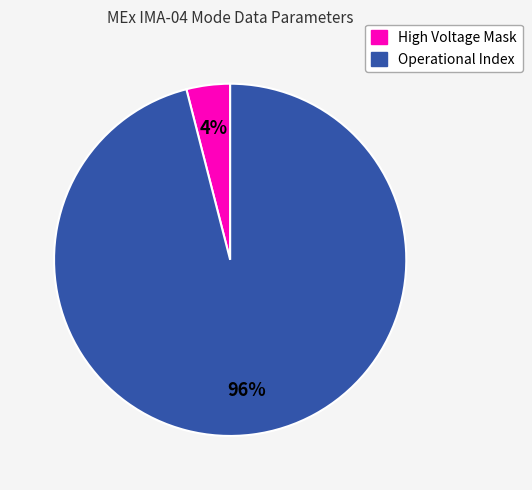

Is there any slice that represents more than half of the pie?

Yes